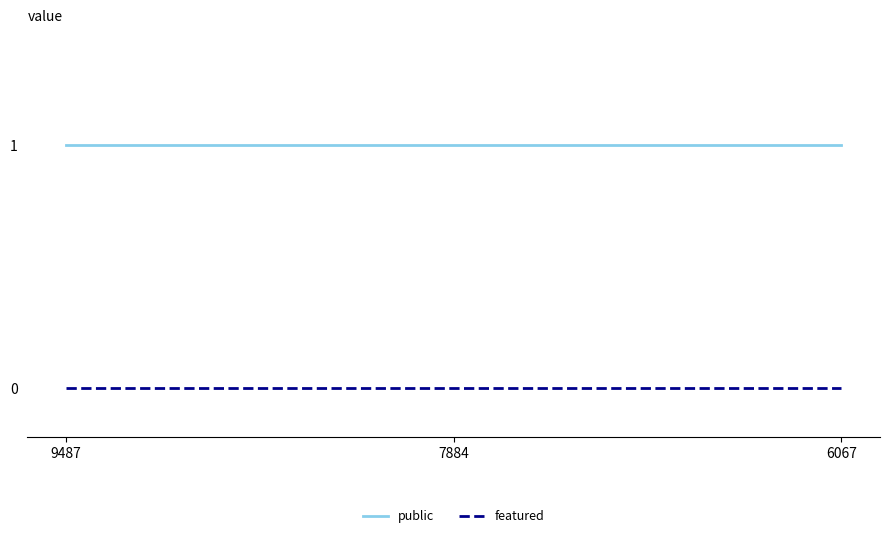

Is it true that public equals 1 at 7884?

True